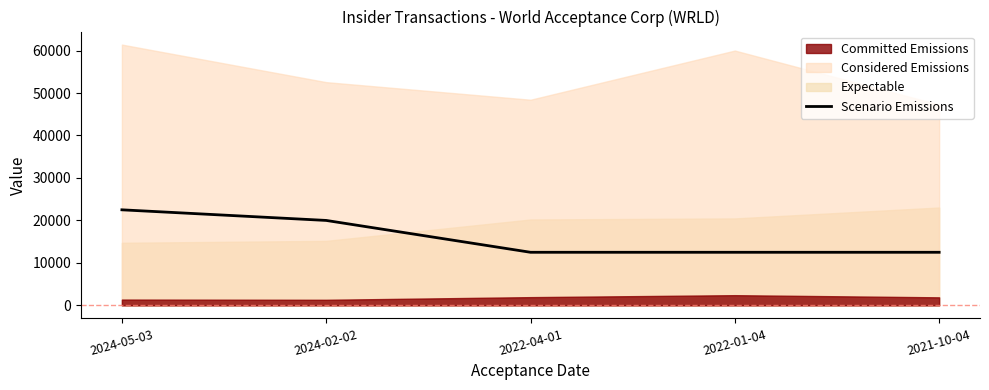

The value at 2021-10-04 is 12500. True or false?

True